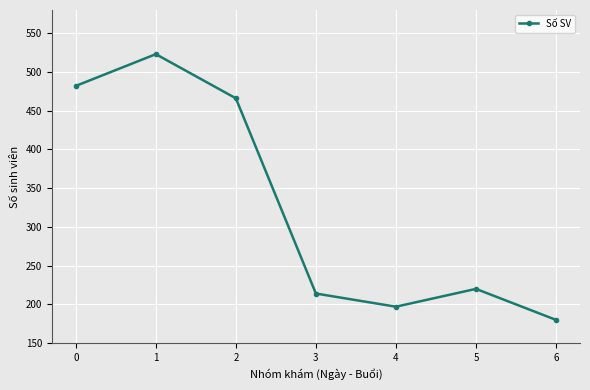

What is the difference between the second highest and minimum values?

302